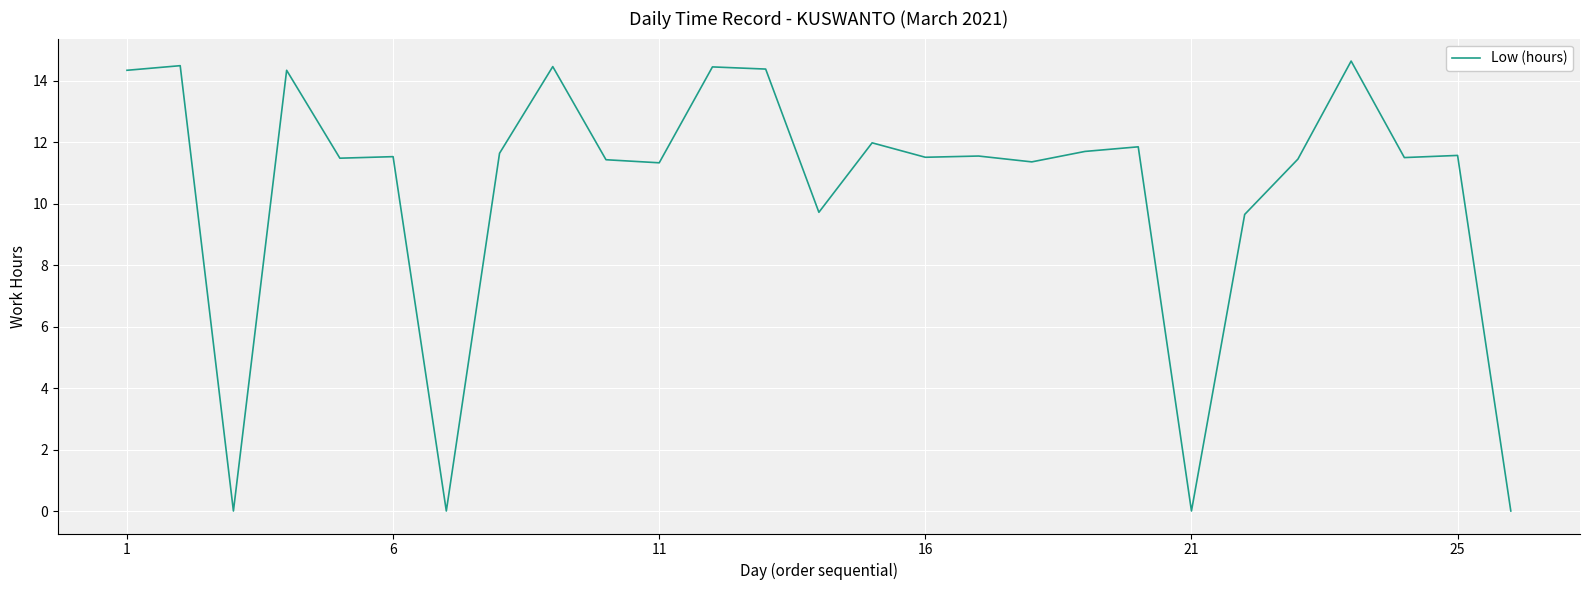

What is the difference between the maximum and minimum values?

14.6